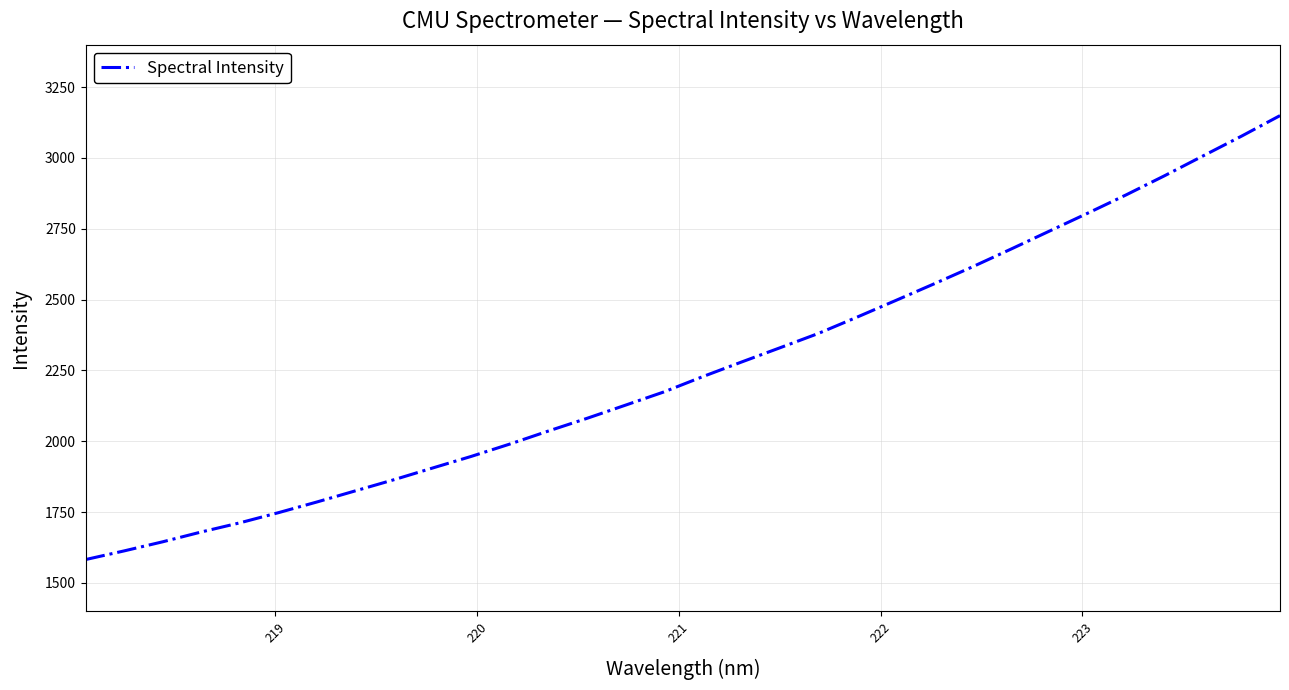

How many lines are shown in the chart?

1